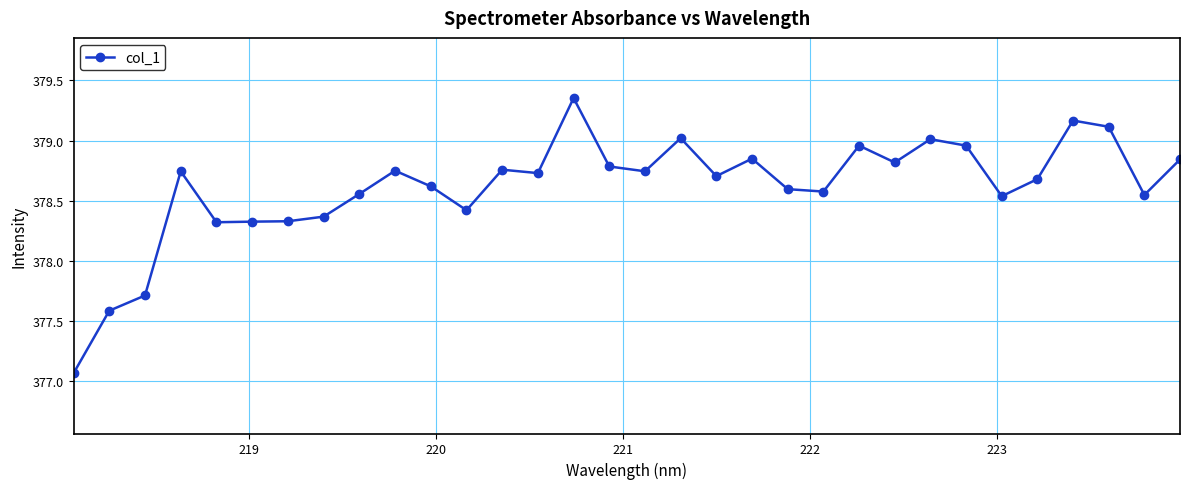

Count the number of values greater than 378.

29